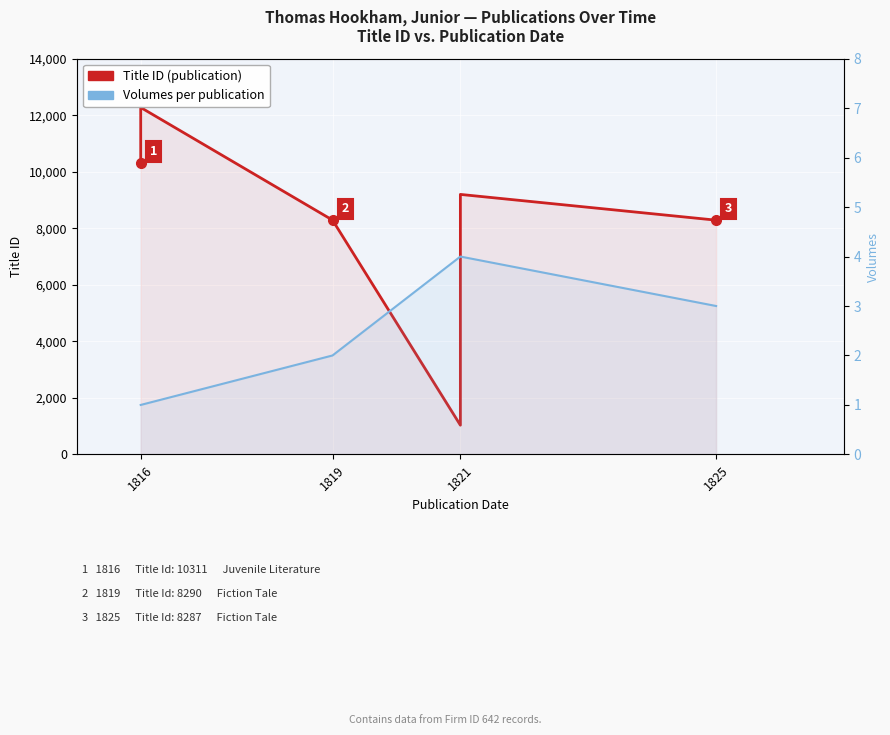

Which label corresponds to the smallest value in the chart?

1816